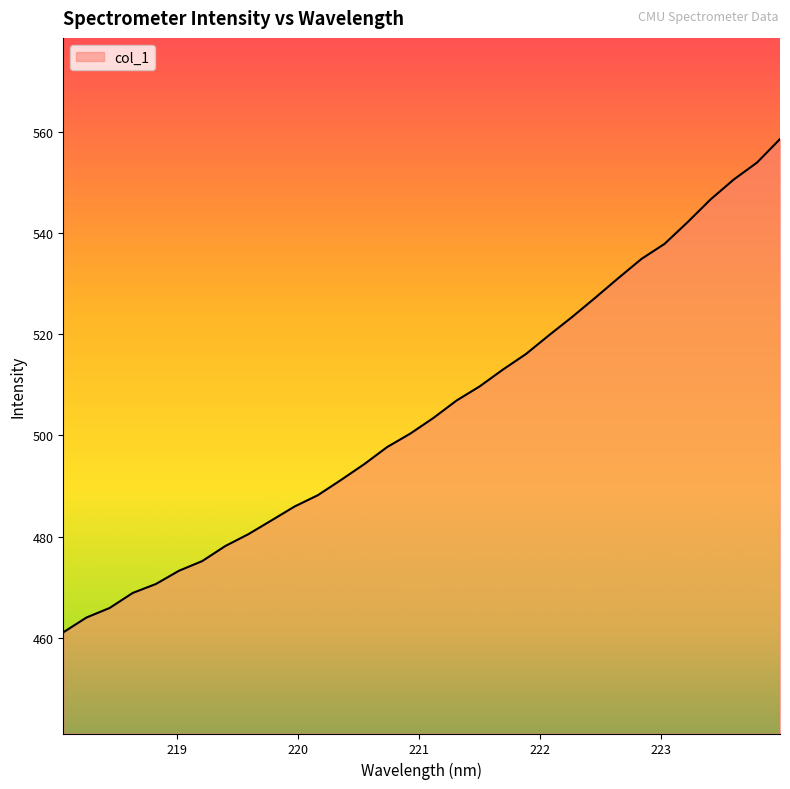

How many series are shown in this chart?

1